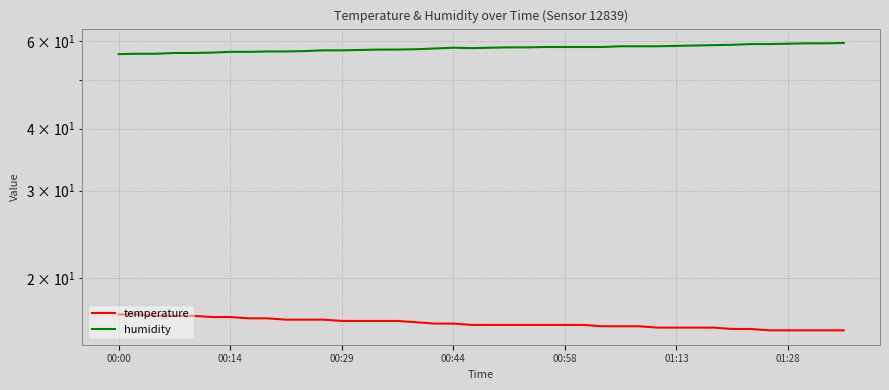

What is the value of the humidity point at the 17th from the left?

57.8